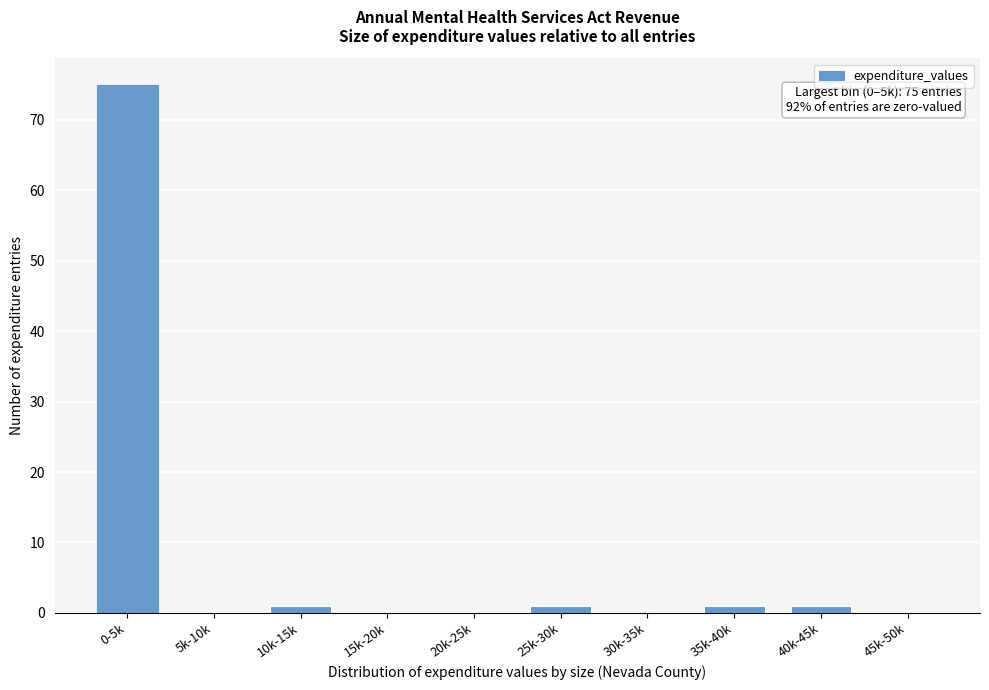

Reading left to right, transcribe all the data shown in this chart.

0-5k=75	5k-10k=0	10k-15k=1	15k-20k=0	20k-25k=0	25k-30k=1	30k-35k=0	35k-40k=1	40k-45k=1	45k-50k=0